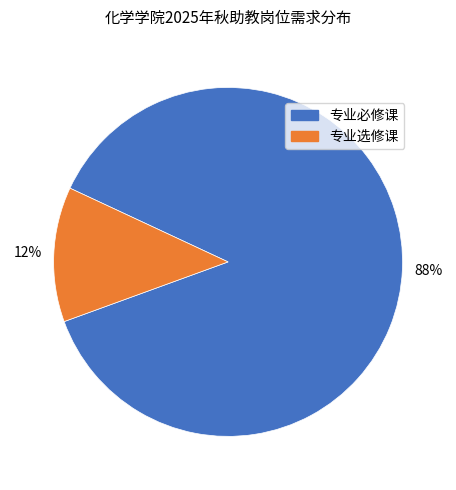

To the nearest percent, what is the average slice percentage?

50%